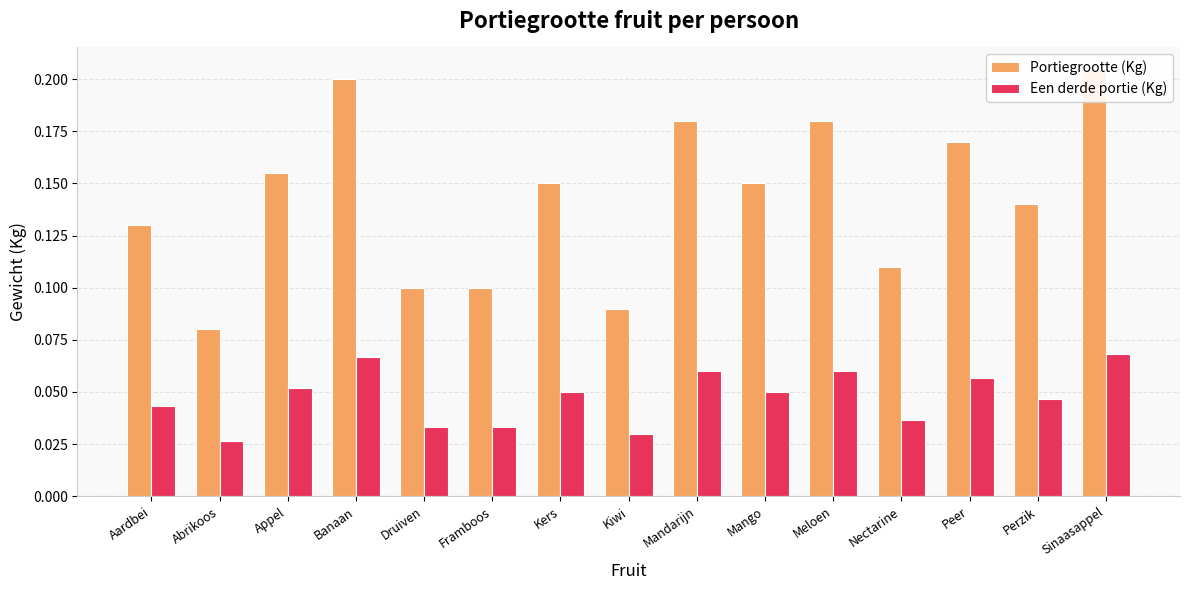

What is the difference between the highest and lowest values at Meloen?

0.1